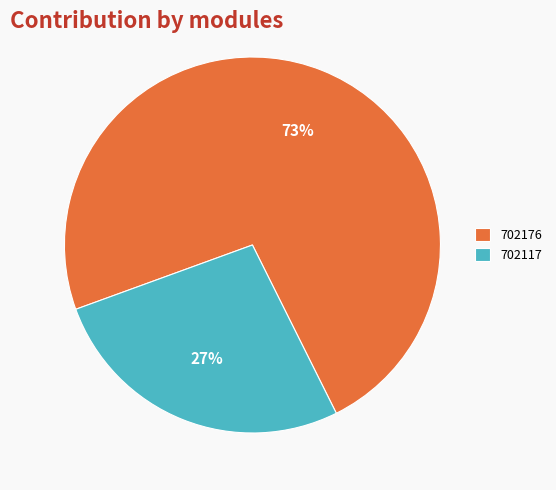

To the nearest percent, what is the difference between the largest and smallest slice percentages?

46%